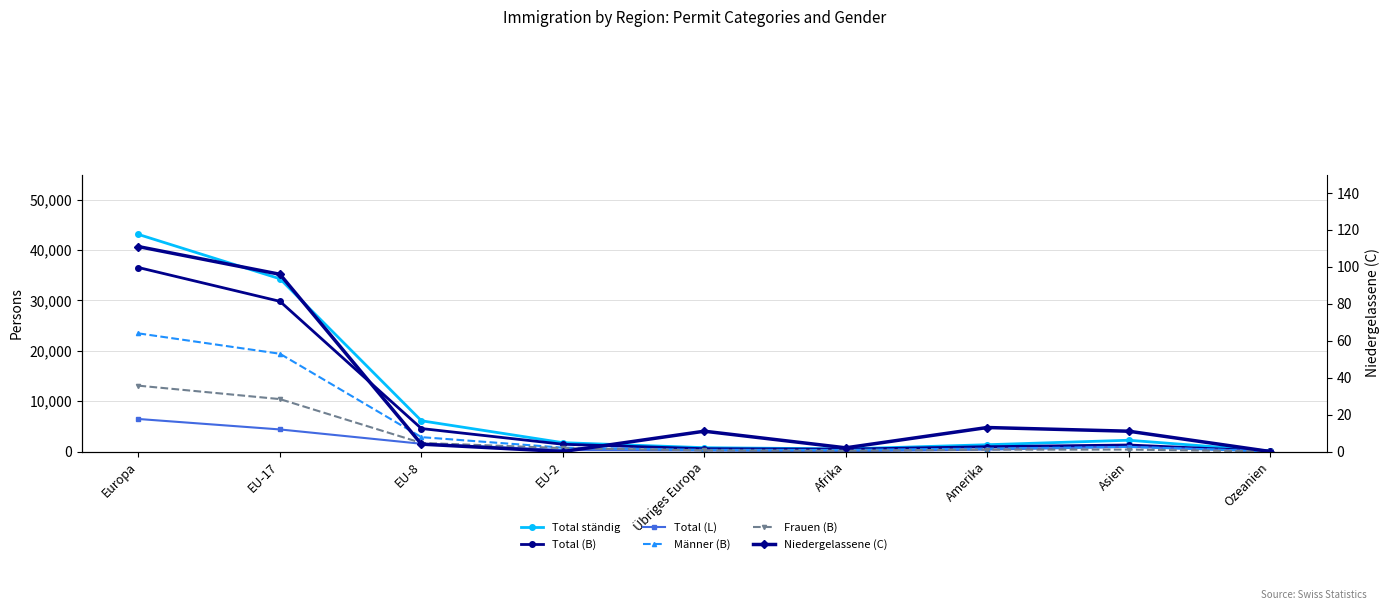

What is the value of the Total (L) point at the 5th from the left?

195